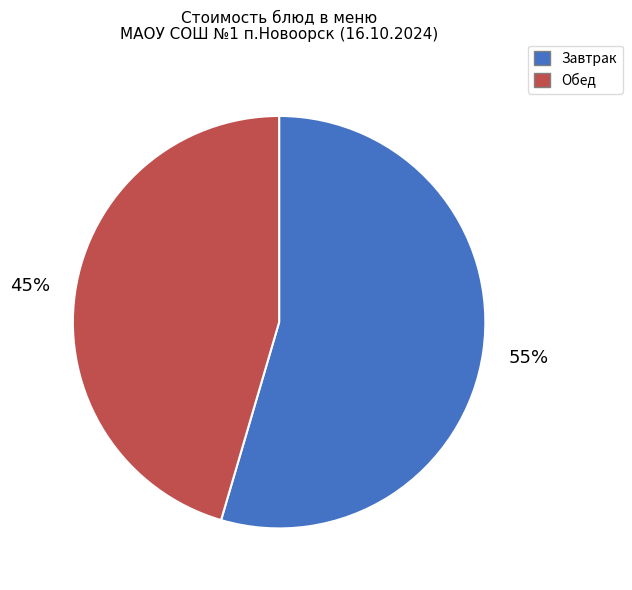

Is there a majority slice in this chart?

Yes